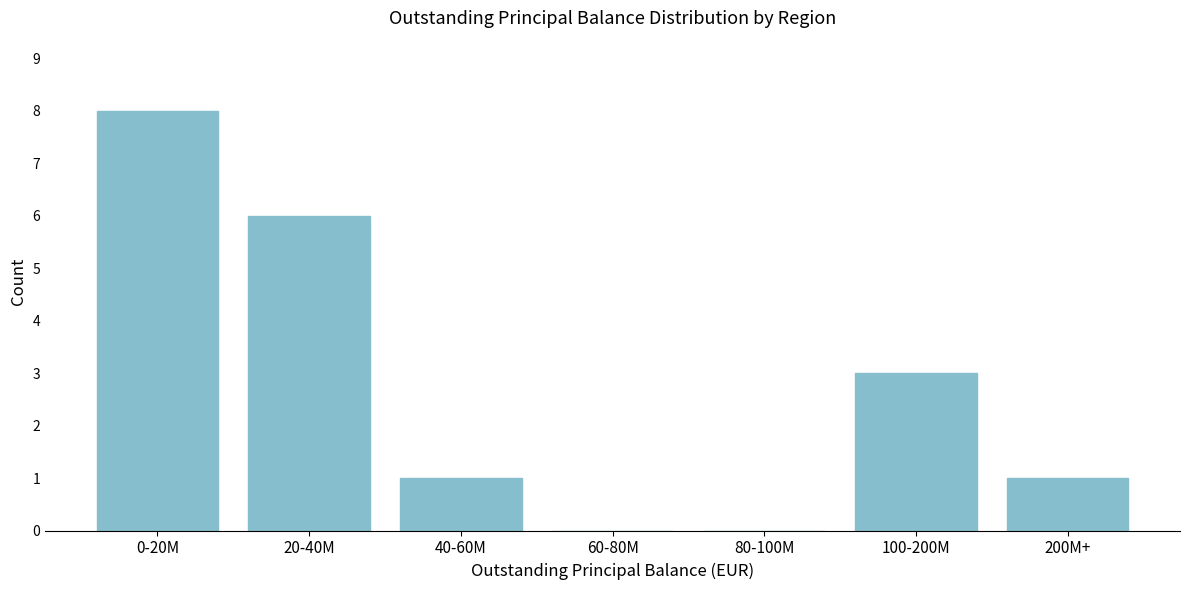

Which has a higher value, 20-40M or 100-200M?

20-40M